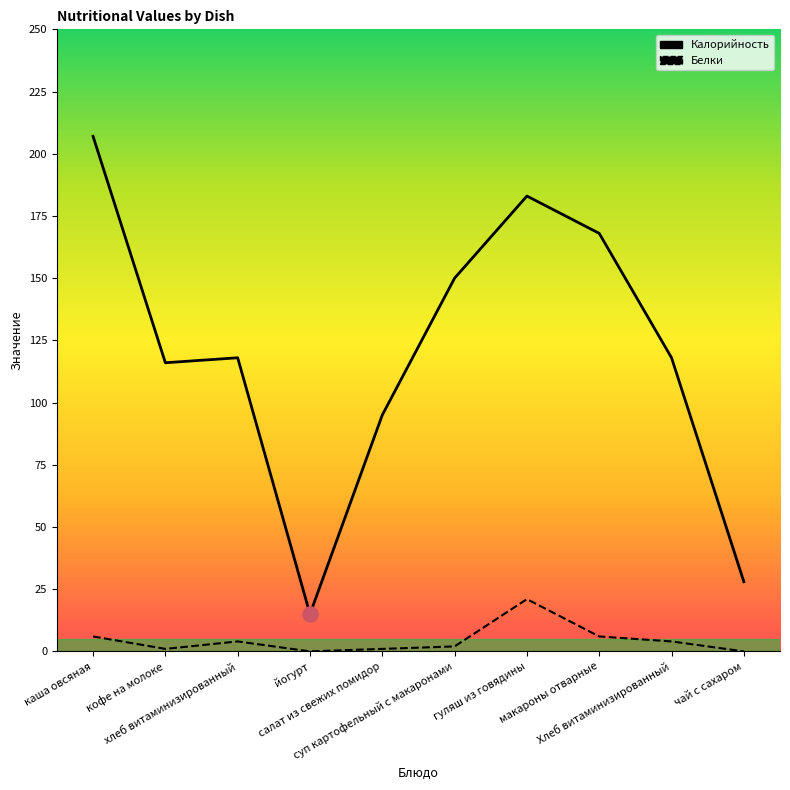

Is the value of Калорийность at йогурт greater than the value of Белки at йогурт?

Yes